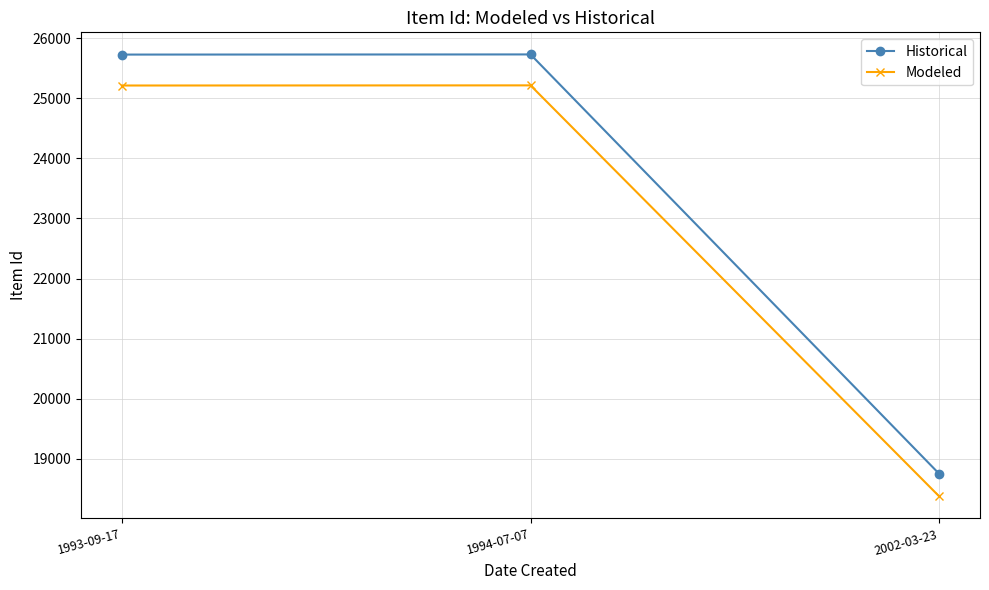

At how many categories does at least one series exceed 24135?

2